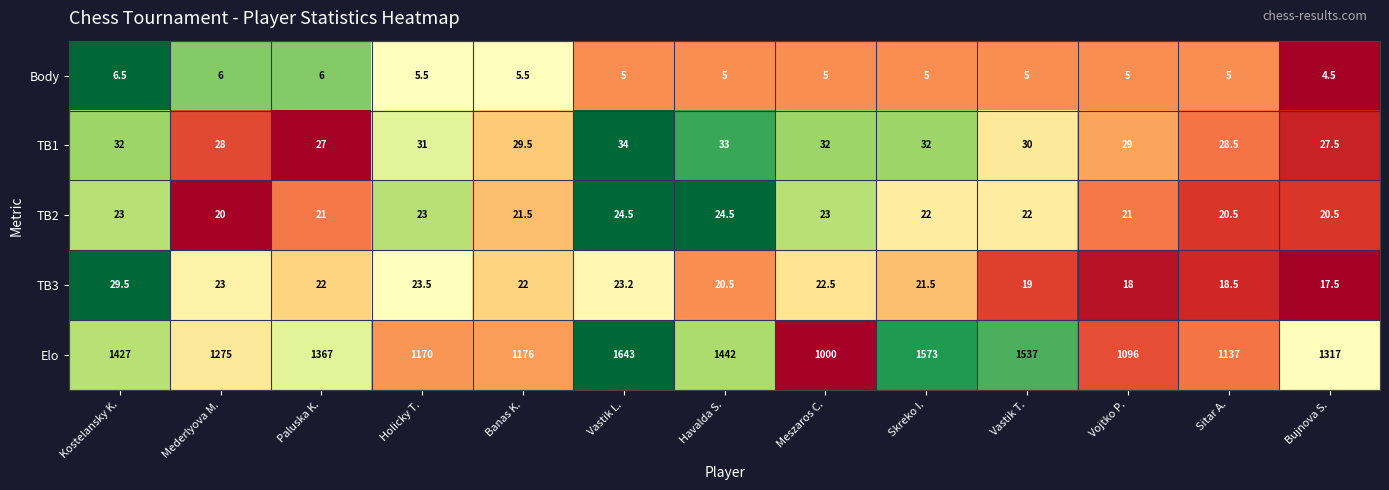

Is it true that TB2 equals 8.1 at Holicky T.?

False